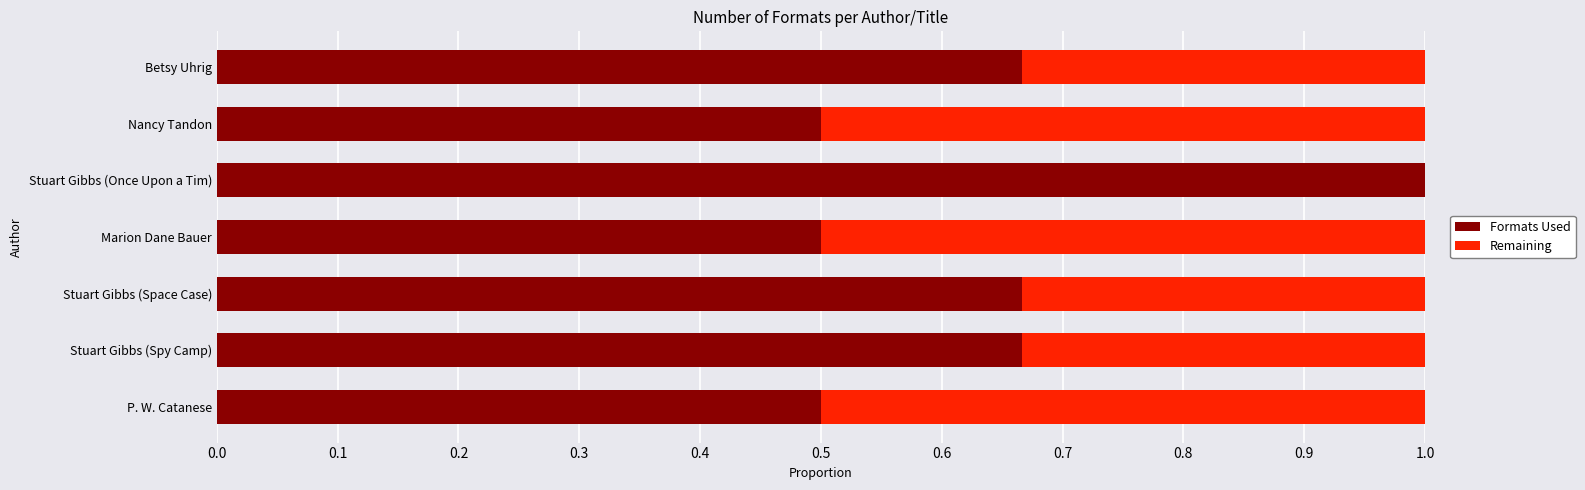

Which category has the highest value in the Formats Used series?

Stuart Gibbs (Once Upon a Tim)